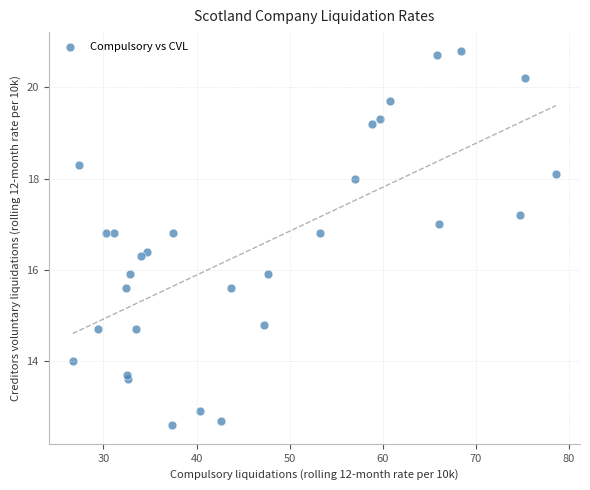

What is the range of Y values (max minus min)?

8.2